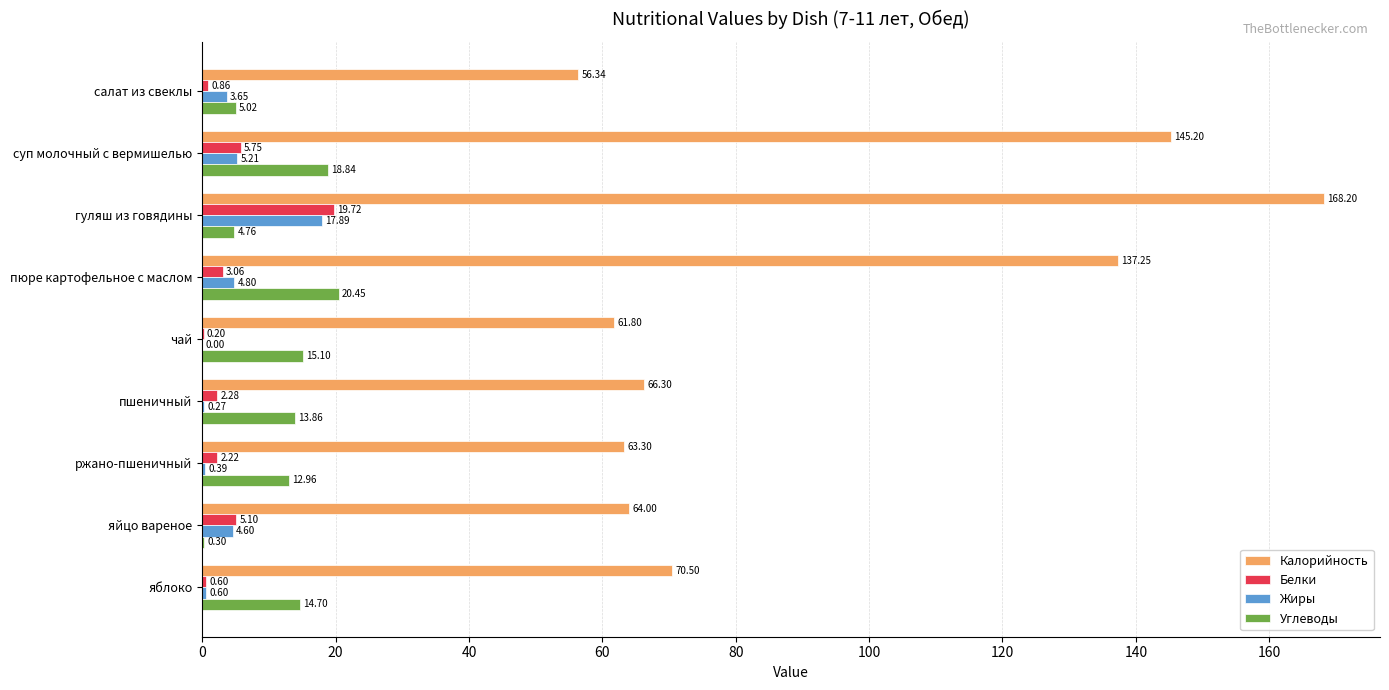

Between гуляш из говядины and яблоко, which series saw the biggest shift?

Калорийность